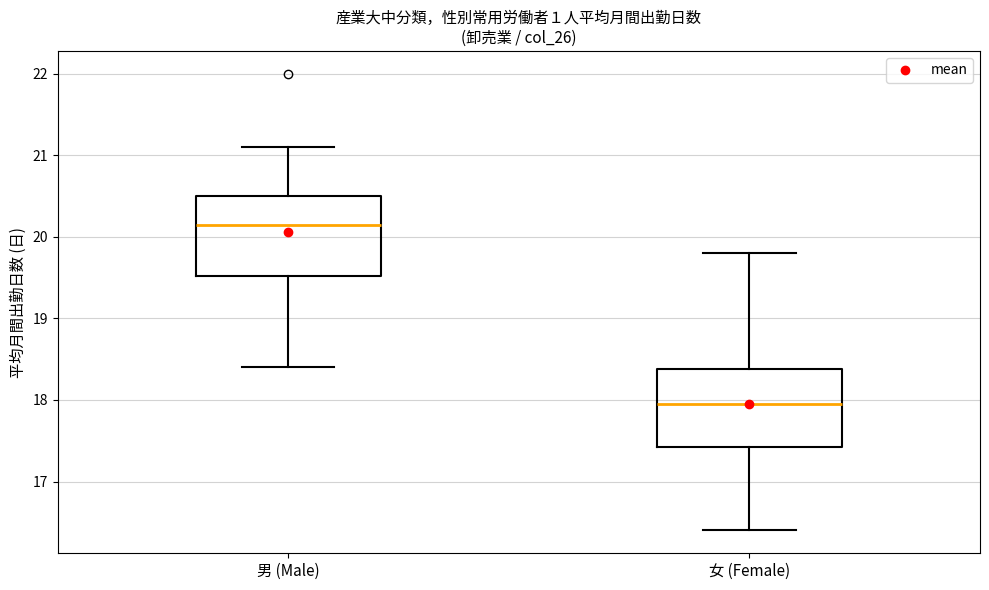

Reading left to right, read every box against the y-axis: the position of its median line, the range the box covers, and the ends of its whiskers. The values are not printed on the chart, so give them approximately, as read against the axis.

男 (Male): median 20.2, box 19.5 to 20.5, whiskers 18.4 to 21.1
女 (Female): median 18.0, box 17.4 to 18.4, whiskers 16.4 to 19.8